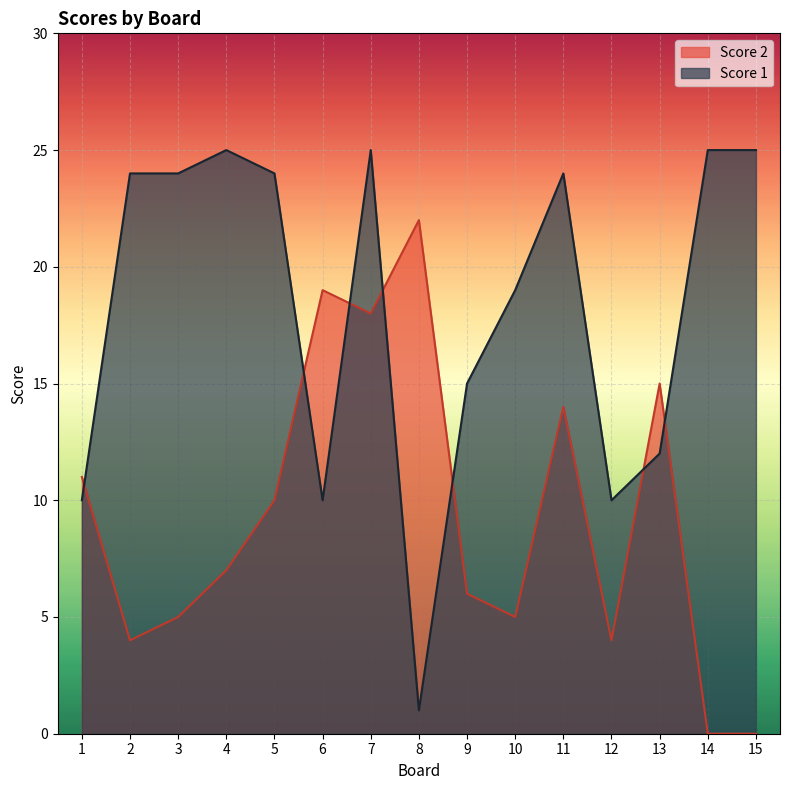

Which series changed the most between 1 and 4?

Score 1